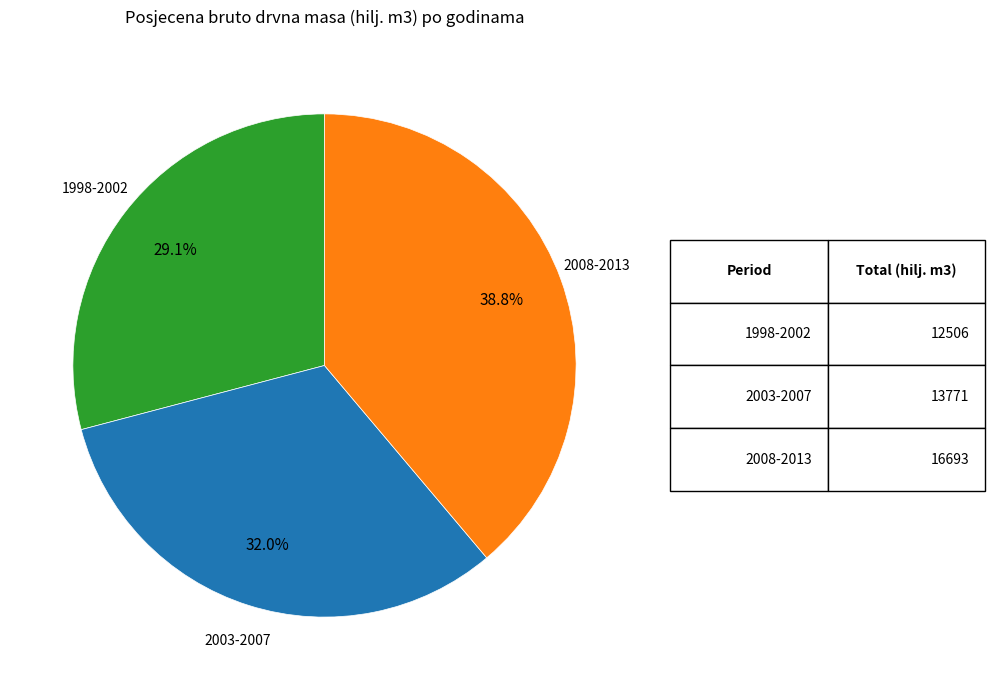

Is there a majority slice in this chart?

No